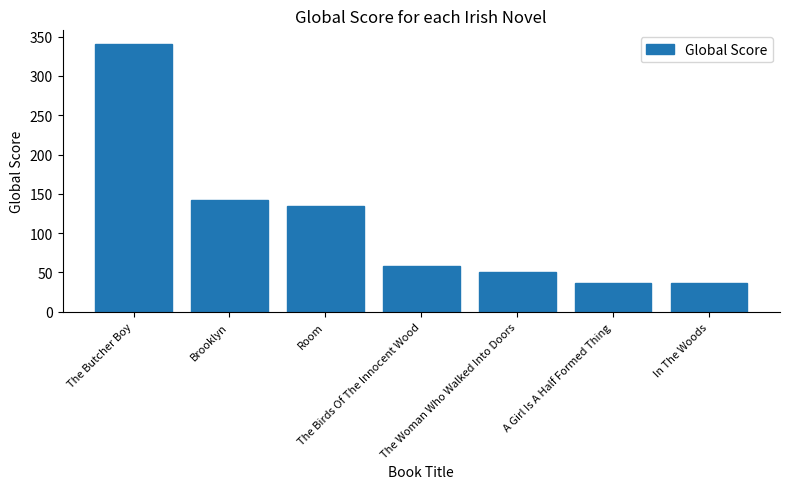

At which label is the value closest to 188?

Brooklyn